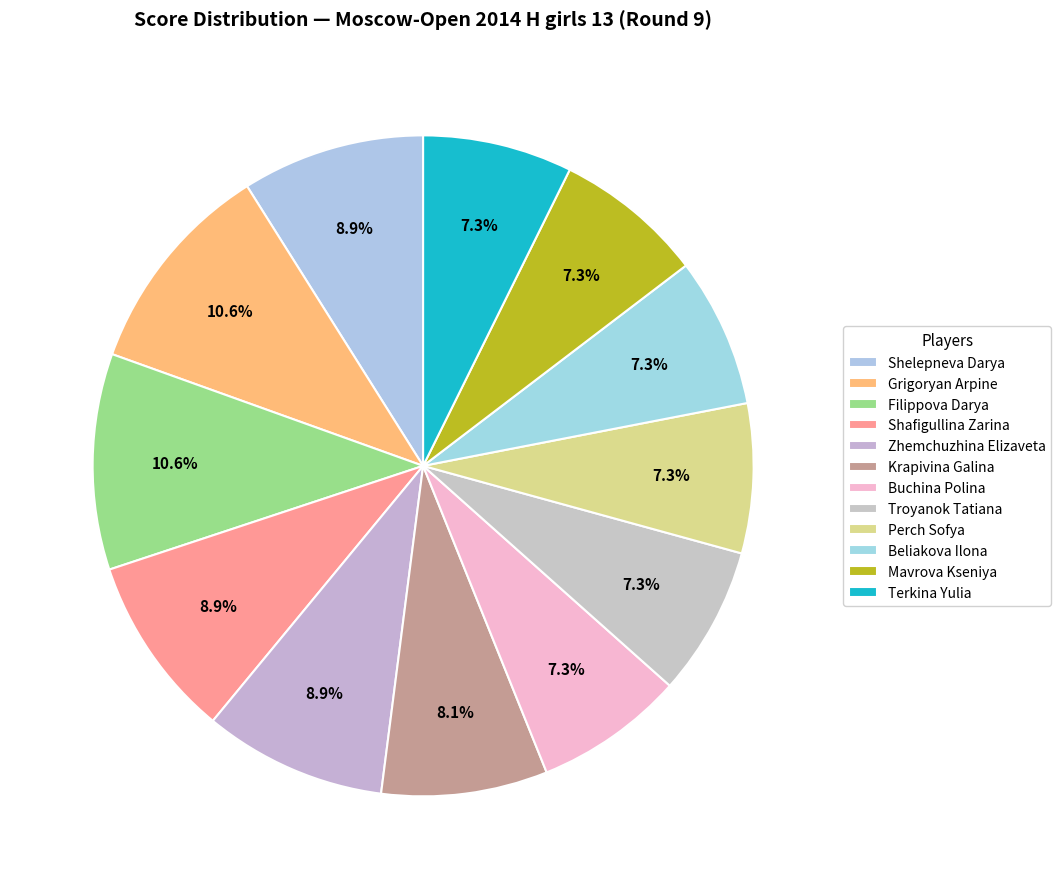

Rank the categories by value from lowest to highest.

Buchina Polina, Troyanok Tatiana, Perch Sofya, Beliakova Ilona, Mavrova Kseniya, Terkina Yulia, Krapivina Galina, Shelepneva Darya, Shafigullina Zarina, Zhemchuzhina Elizaveta, Grigoryan Arpine, Filippova Darya